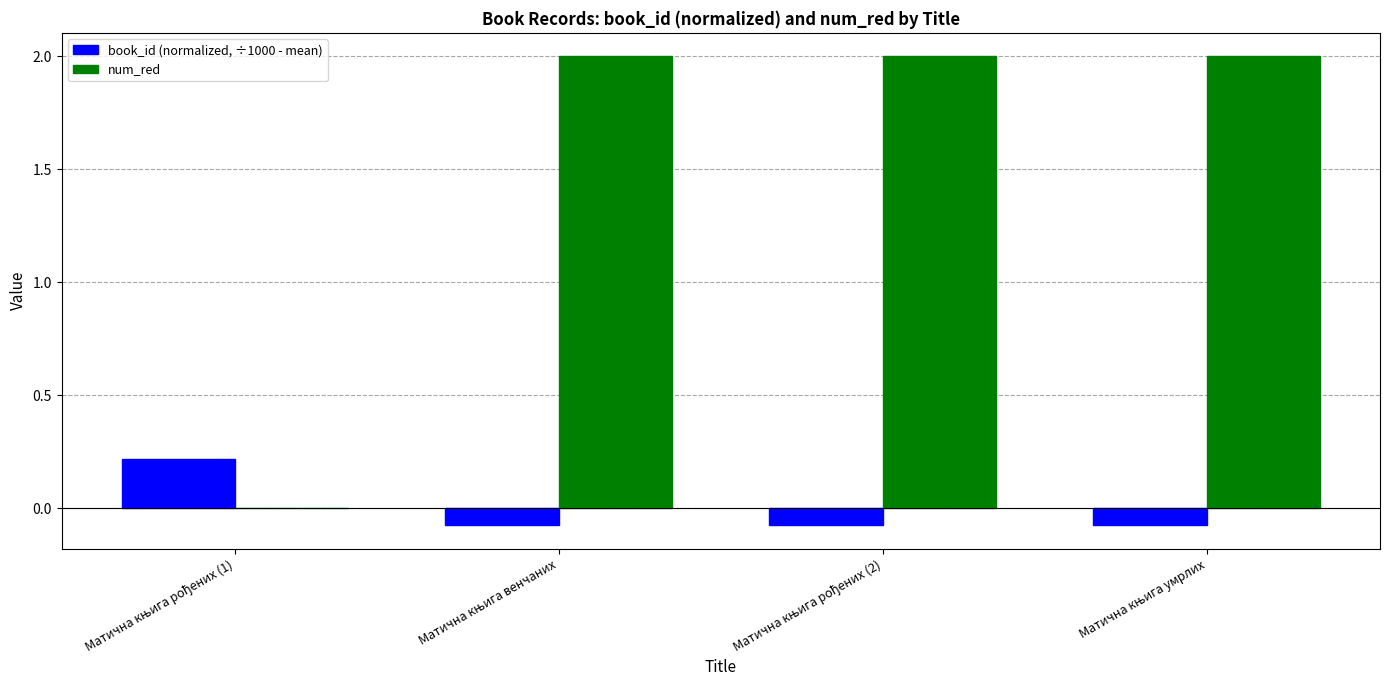

What position from the right is Матична књига рођених (2)?

2